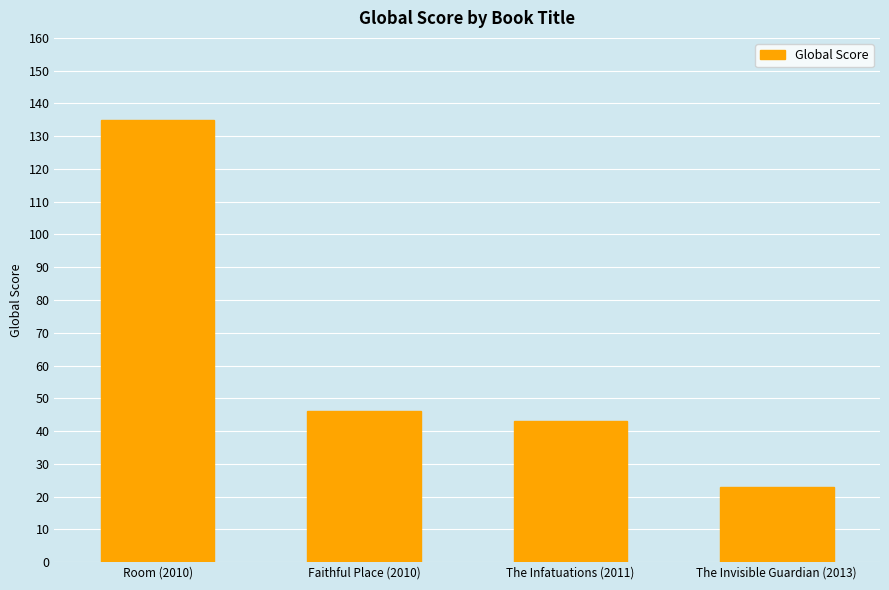

Is it true that the value at The Infatuations (2011) is 61?

False